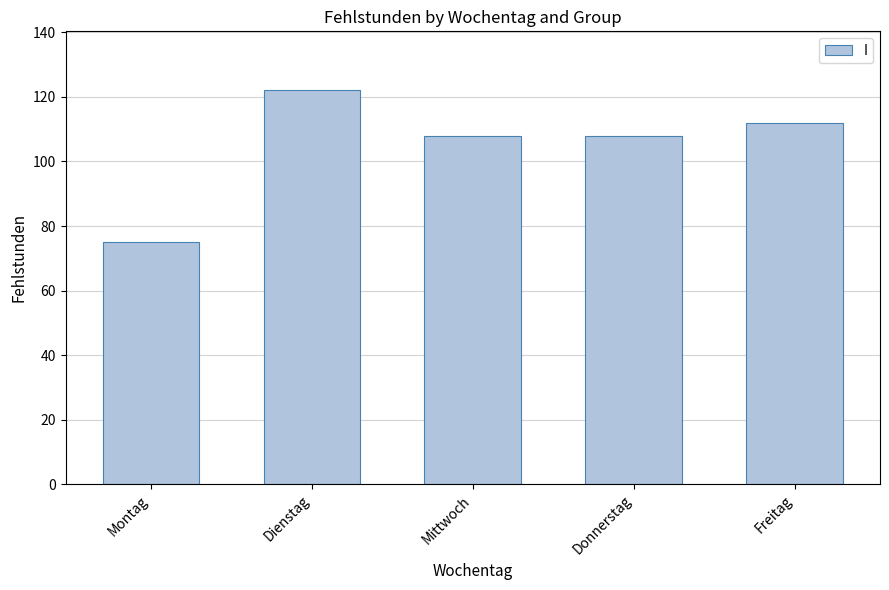

Which category has the highest value across all series?

Dienstag